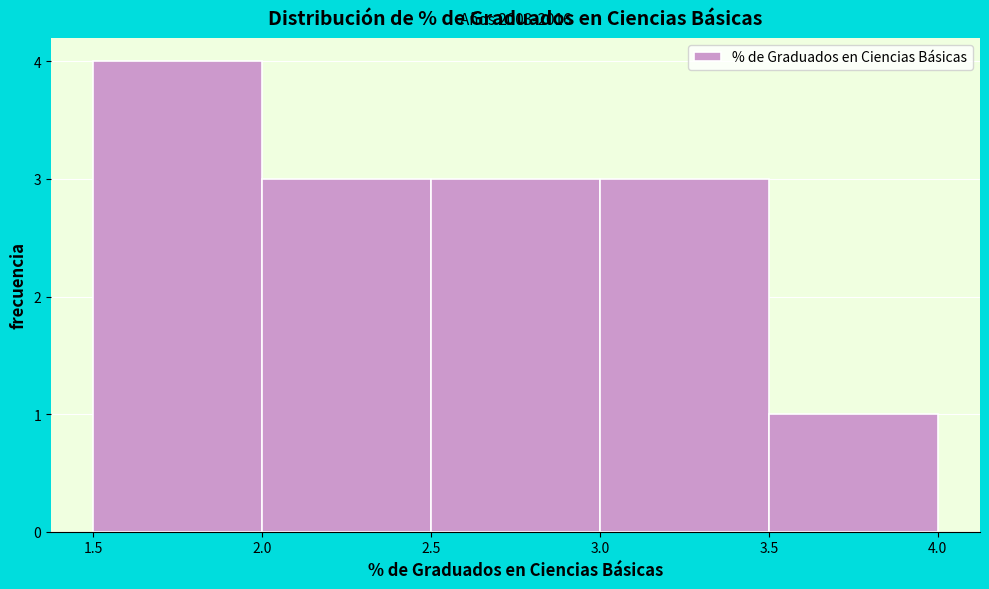

Which range on the x-axis has the tallest bar?

1.5 to 2.0